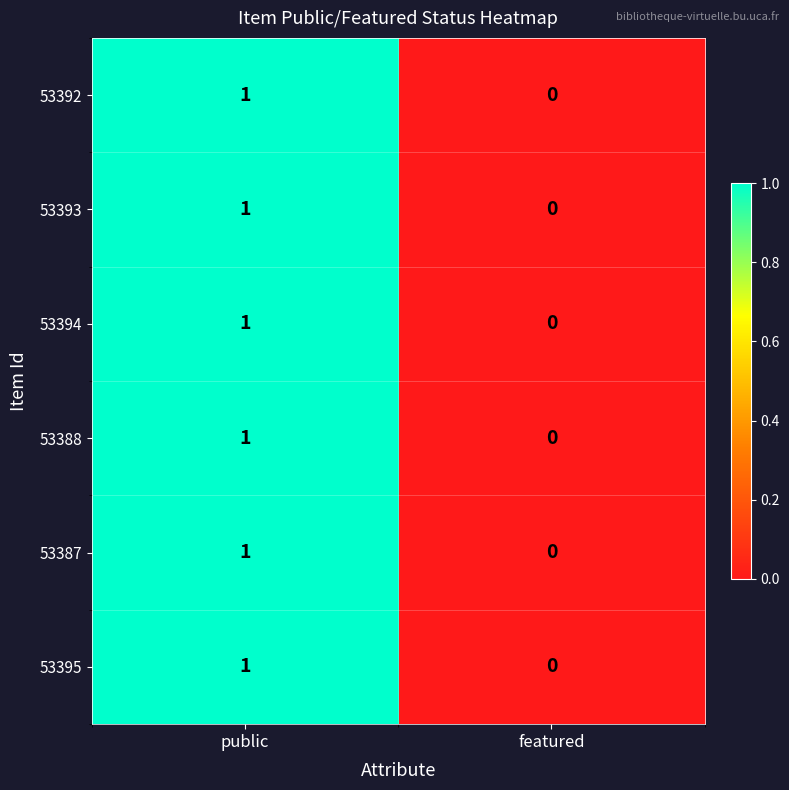

Reading left to right, list all the values displayed in this chart.

53392: public=1	featured=0
53393: public=1	featured=0
53394: public=1	featured=0
53388: public=1	featured=0
53387: public=1	featured=0
53395: public=1	featured=0